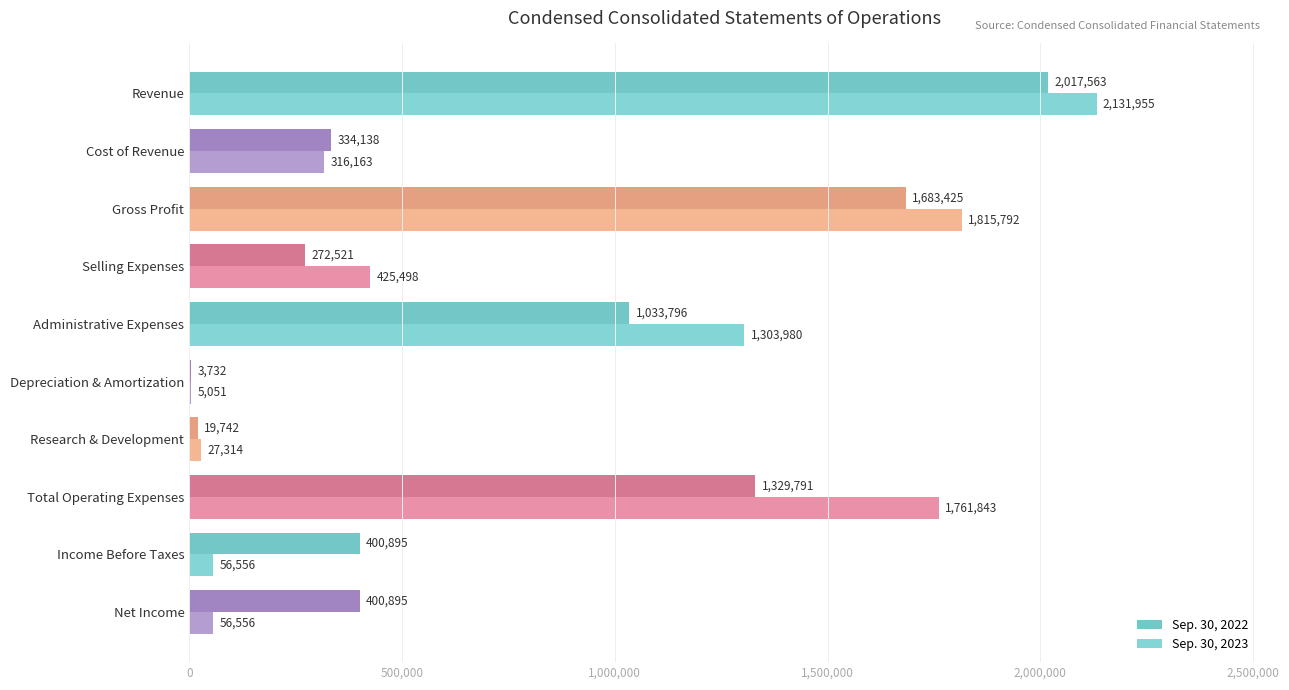

What is the difference between the second highest and second lowest values in the Sep. 30, 2023 series?

1788478